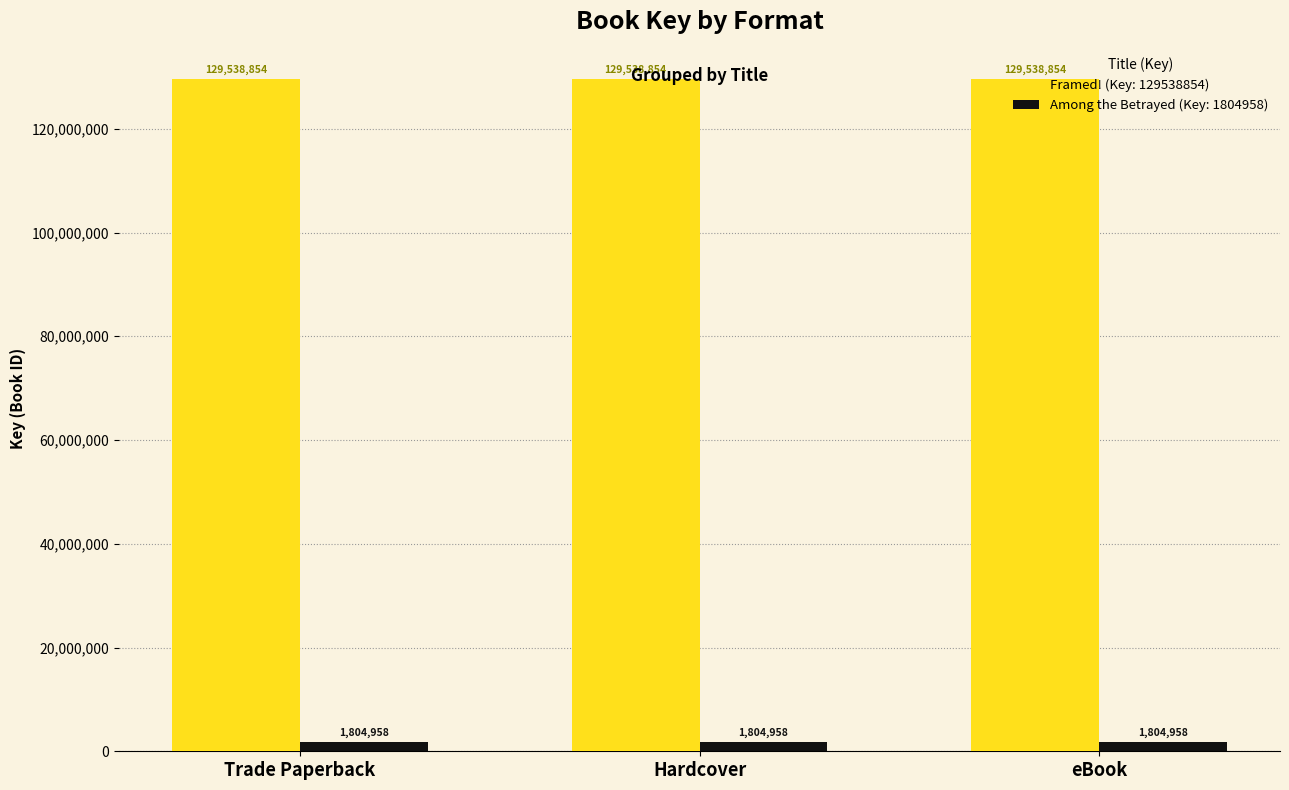

Does the chart contain any negative values?

No